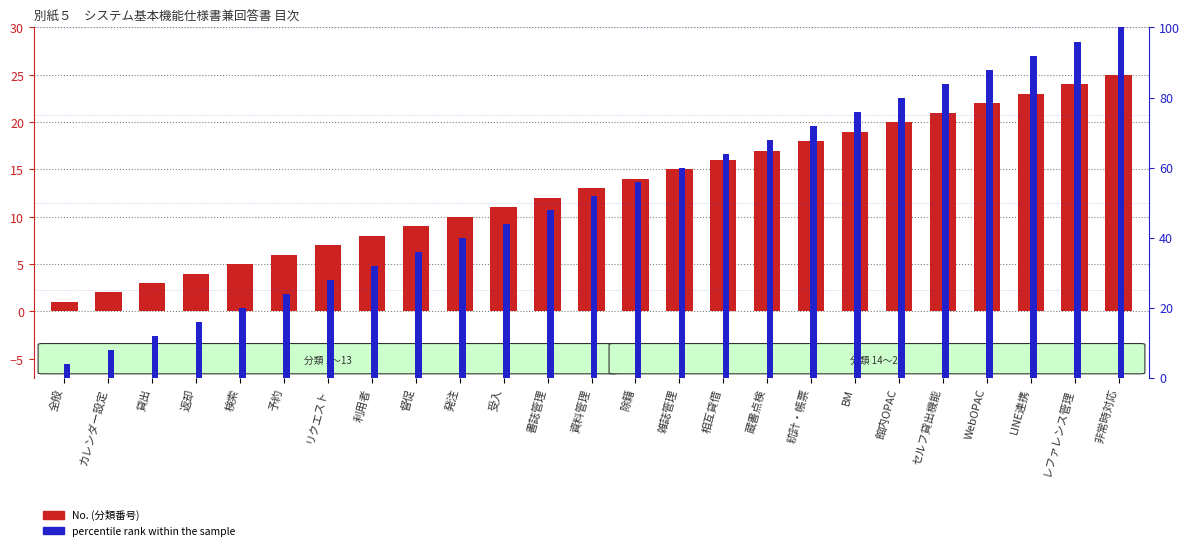

At 除籍, list the series in order from smallest to largest.

No. (分類番号), percentile rank within the sample